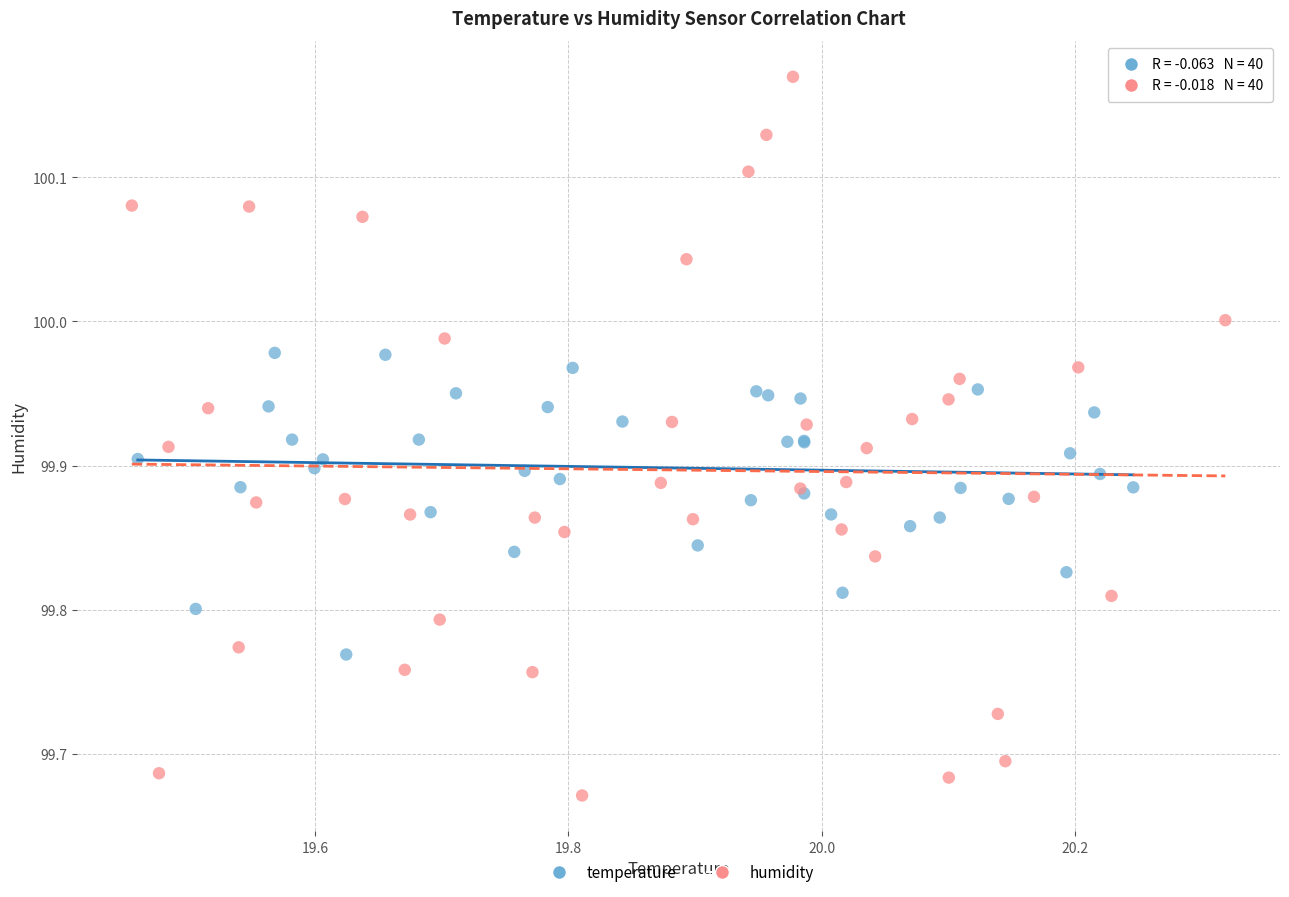

Which series has the widest spread of Y values?

humidity